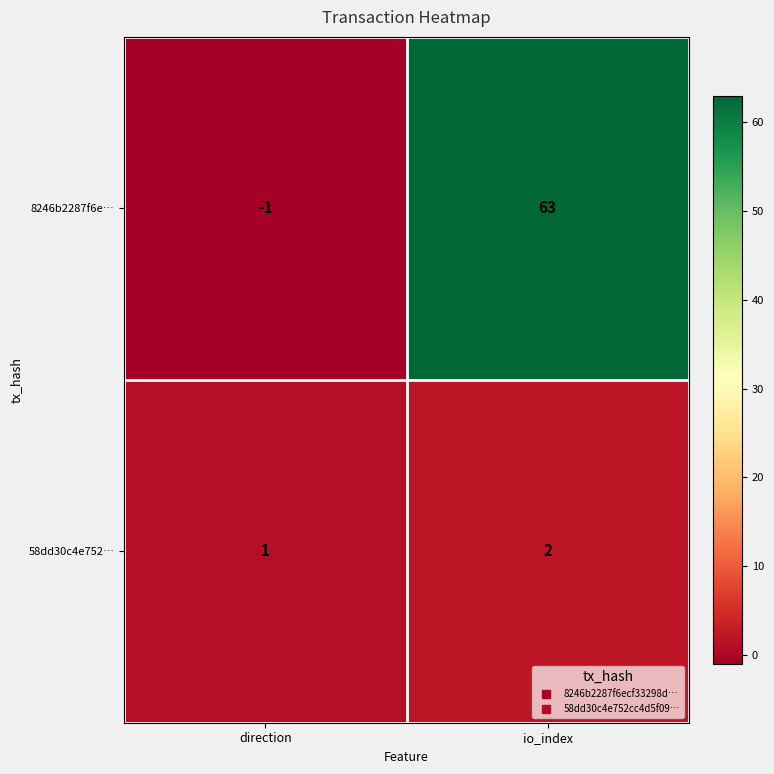

What is the difference between the 8246b2287f6e… values at io_index and direction?

64